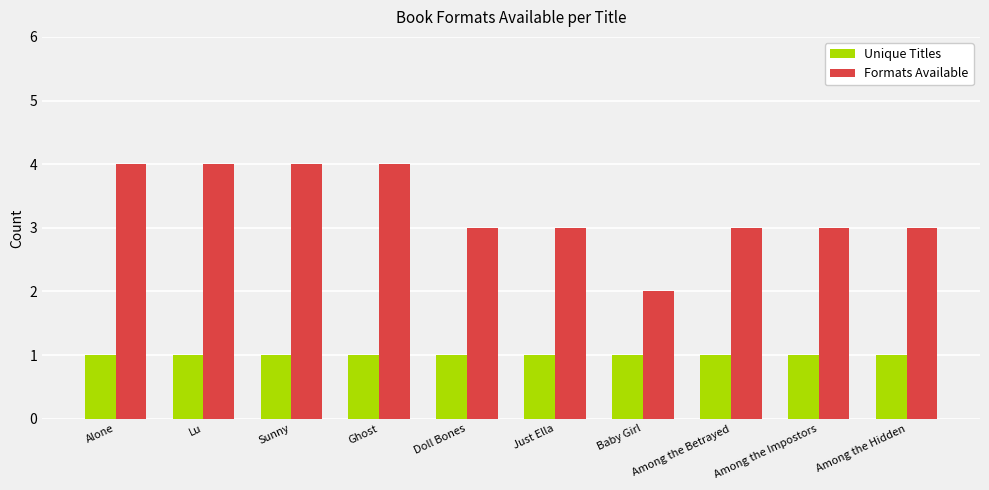

How many groups of bars are there?

10